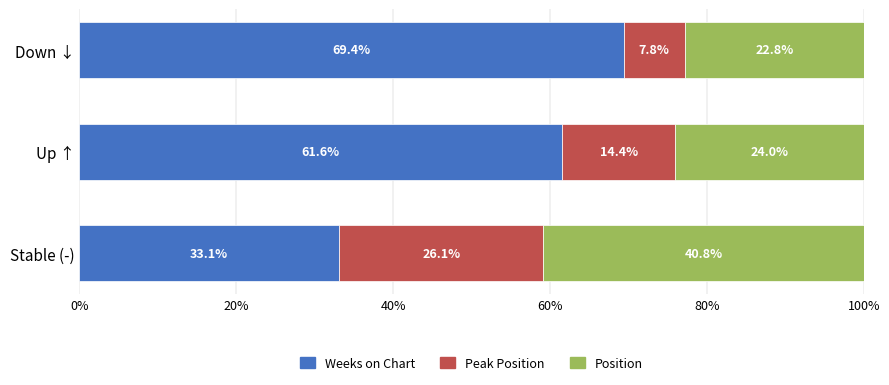

How many data points does each series have?

3